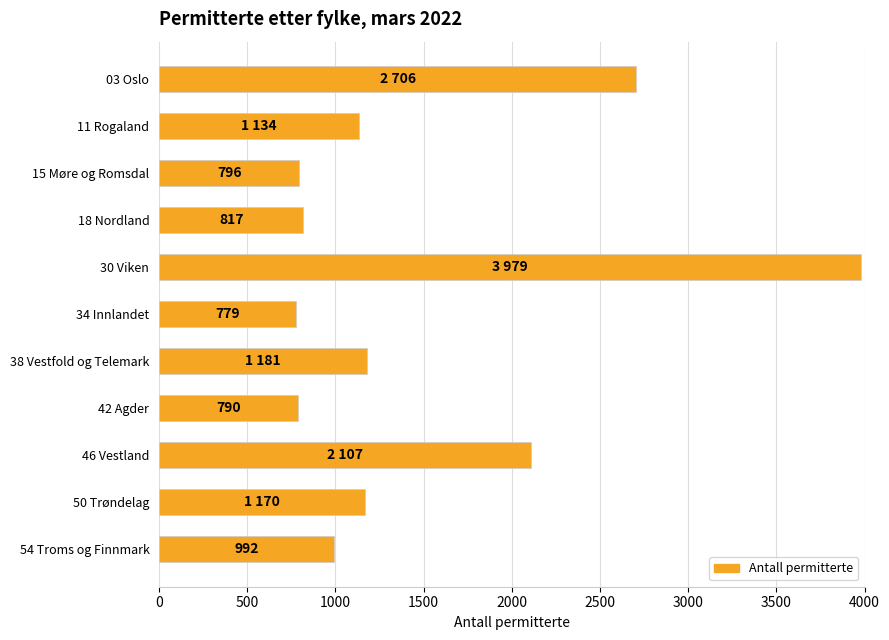

What is the difference between the maximum and second lowest values?

3189